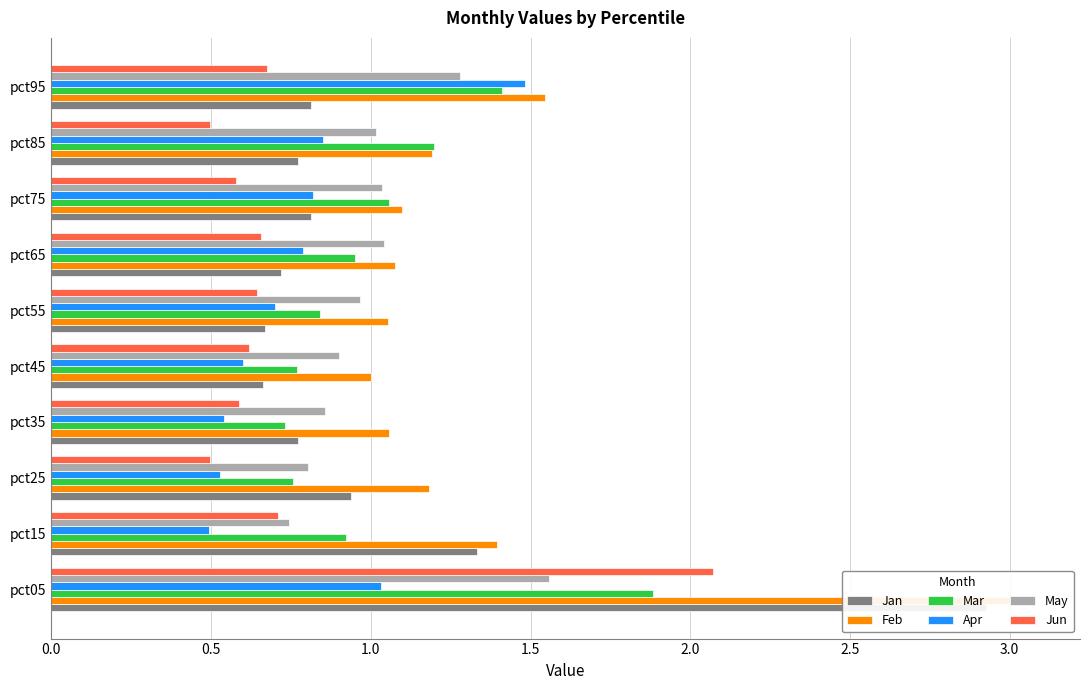

What is the value of the Jan bar at the 6th from the left?

0.7